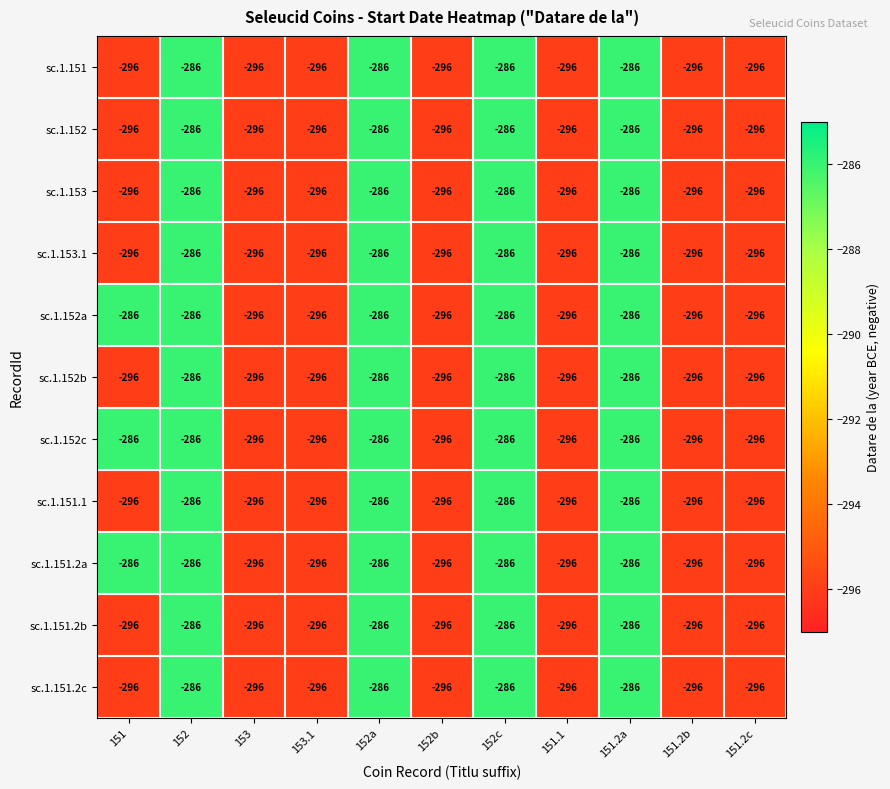

What is the maximum value shown in the chart?

-286